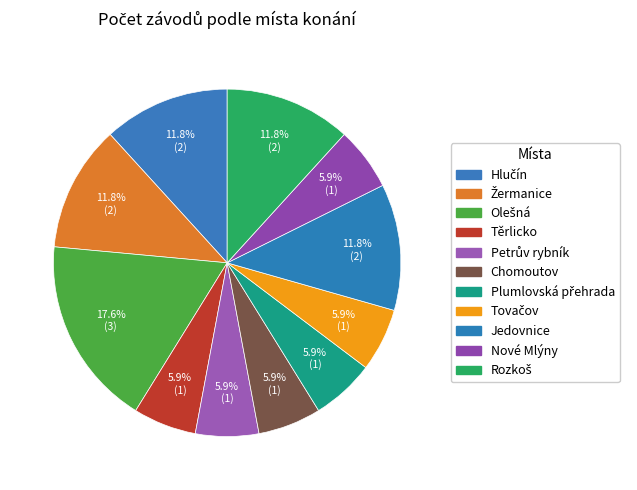

To the nearest percent, what portion does Nové Mlýny represent?

6%